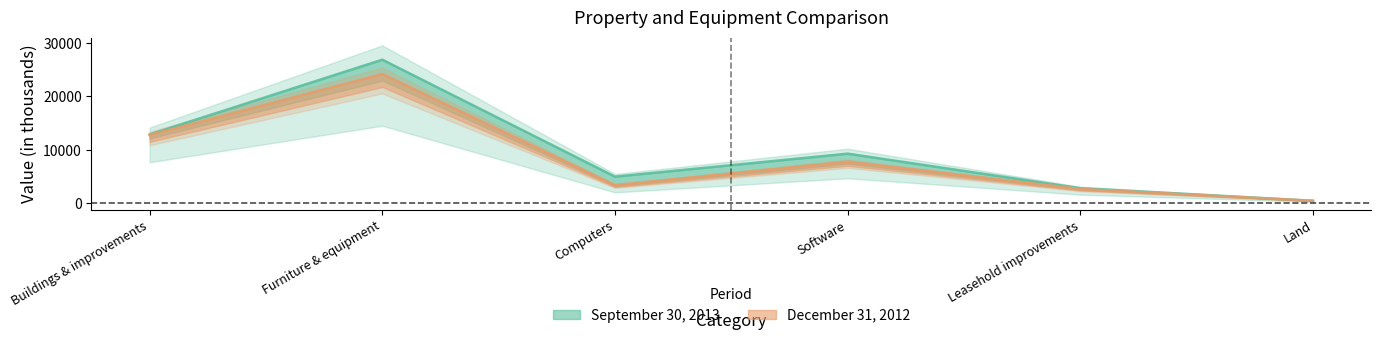

What is the highest value of the December 31, 2012 series?

24157